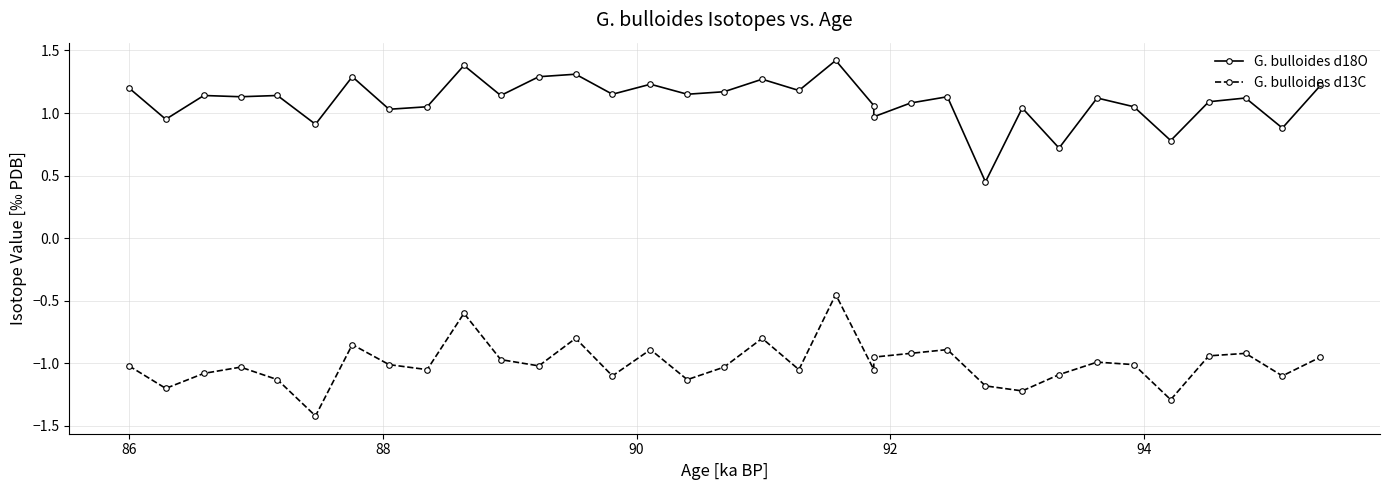

True or false: G. bulloides d13C has more than 0 interior local peaks.

True